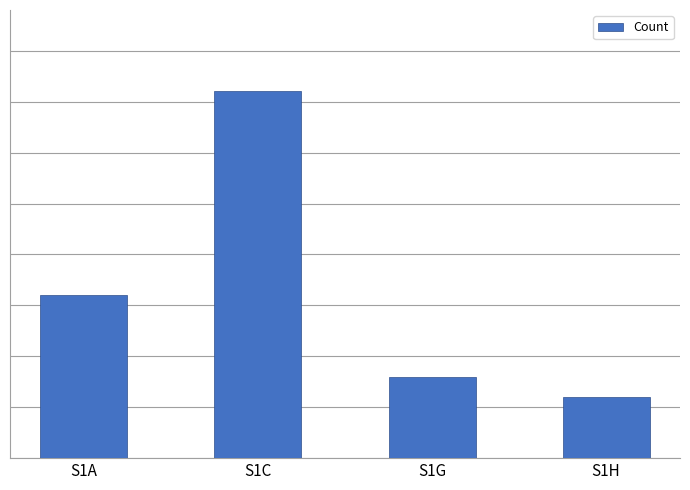

True or false: the data shows 4 at S1G.

True